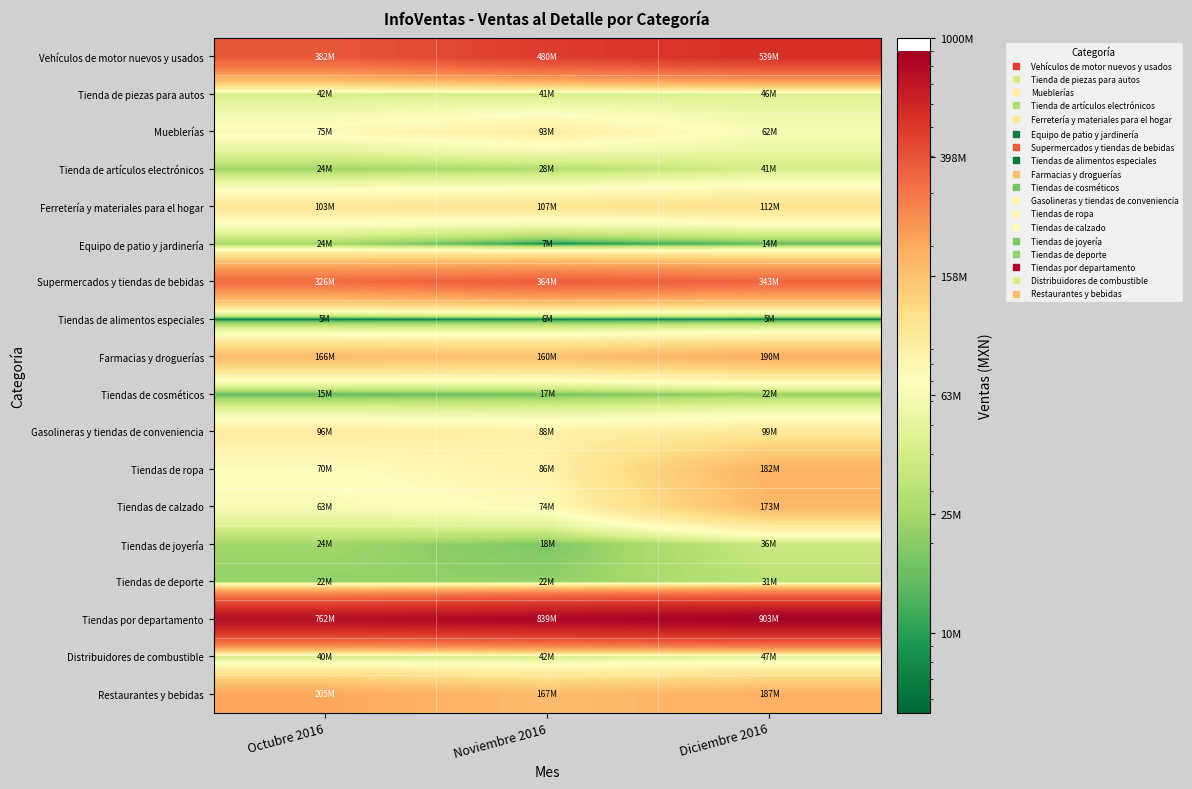

Reading left to right, extract all data points from this chart.

Vehículos de motor nuevos y usados: Octubre 2016=382036885	Noviembre 2016=480378692	Diciembre 2016=538954487
Tienda de piezas para autos: Octubre 2016=41870475	Noviembre 2016=41016657	Diciembre 2016=45551410
Mueblerías: Octubre 2016=74743079	Noviembre 2016=93487757	Diciembre 2016=62453966
Tienda de artículos electrónicos: Octubre 2016=23730073	Noviembre 2016=27899361	Diciembre 2016=40740893
Ferretería y materiales para el hogar: Octubre 2016=103164765	Noviembre 2016=107323071	Diciembre 2016=111727010
Equipo de patio y jardinería: Octubre 2016=24259244	Noviembre 2016=6957888	Diciembre 2016=14133209
Supermercados y tiendas de bebidas: Octubre 2016=326161911	Noviembre 2016=363683925	Diciembre 2016=343198376
Tiendas de alimentos especiales: Octubre 2016=5462543	Noviembre 2016=6260413	Diciembre 2016=5394351
Farmacias y droguerías: Octubre 2016=165803569	Noviembre 2016=159839582	Diciembre 2016=189526338
Tiendas de cosméticos: Octubre 2016=14531259	Noviembre 2016=16867628	Diciembre 2016=22318330
Gasolineras y tiendas de conveniencia: Octubre 2016=95891185	Noviembre 2016=87963769	Diciembre 2016=99369669
Tiendas de ropa: Octubre 2016=69599638	Noviembre 2016=86278441	Diciembre 2016=182283074
Tiendas de calzado: Octubre 2016=63440939	Noviembre 2016=73986891	Diciembre 2016=173417471
Tiendas de joyería: Octubre 2016=24284121	Noviembre 2016=17914311	Diciembre 2016=35680905
Tiendas de deporte: Octubre 2016=21826547	Noviembre 2016=21673142	Diciembre 2016=31021896
Tiendas por departamento: Octubre 2016=761981193	Noviembre 2016=838843137	Diciembre 2016=902751354
Distribuidores de combustible: Octubre 2016=40177434	Noviembre 2016=42007191	Diciembre 2016=47241793
Restaurantes y bebidas: Octubre 2016=204886007	Noviembre 2016=167240331	Diciembre 2016=186785253